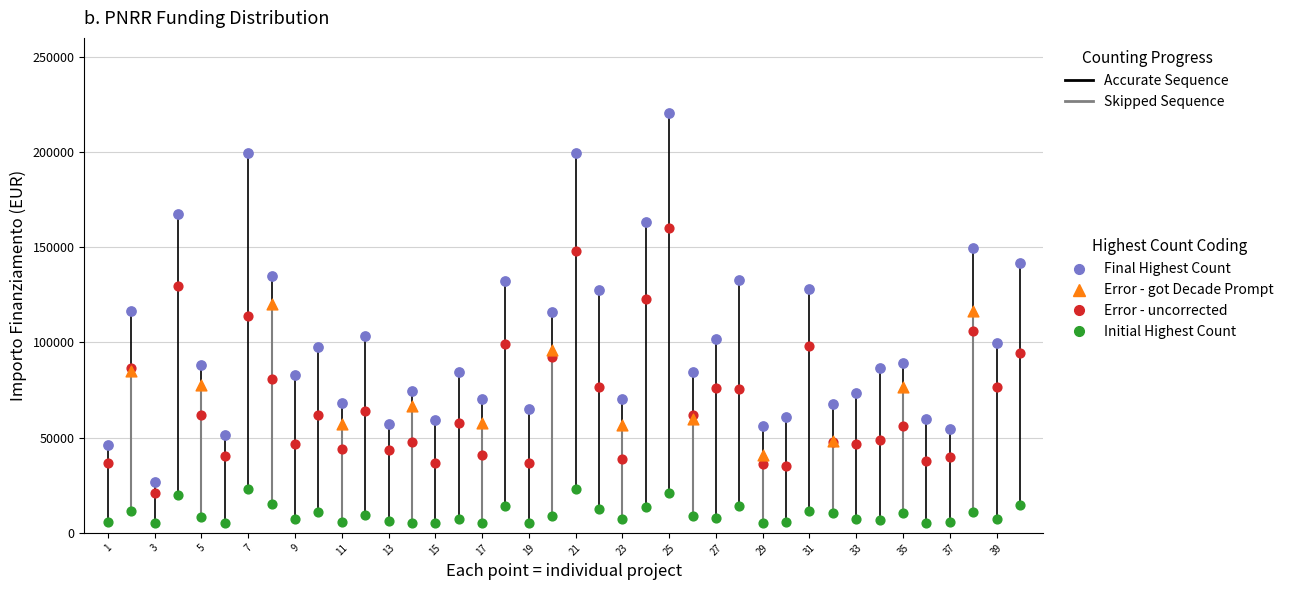

Which series has the largest Y range (max minus min)?

Final Highest Count